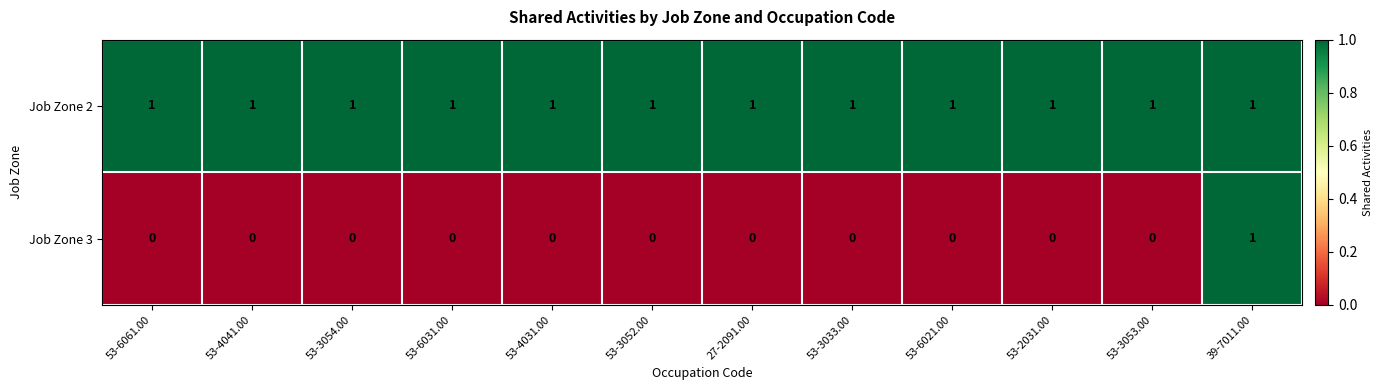

List the series in order of their overall mean, highest first.

Job Zone 2, Job Zone 3